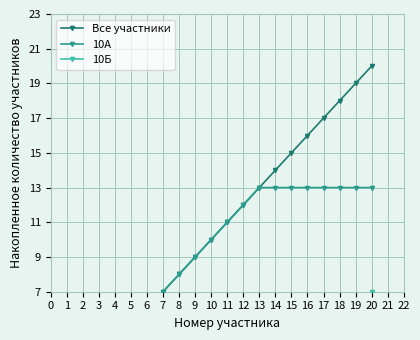

Is it true that 10А equals 3 at 3?

True